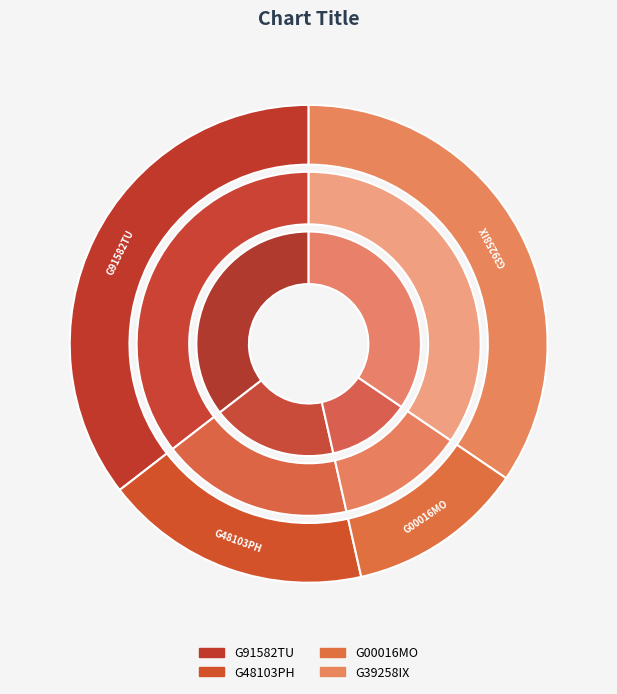

To the nearest percent, what is the average slice percentage?

25%